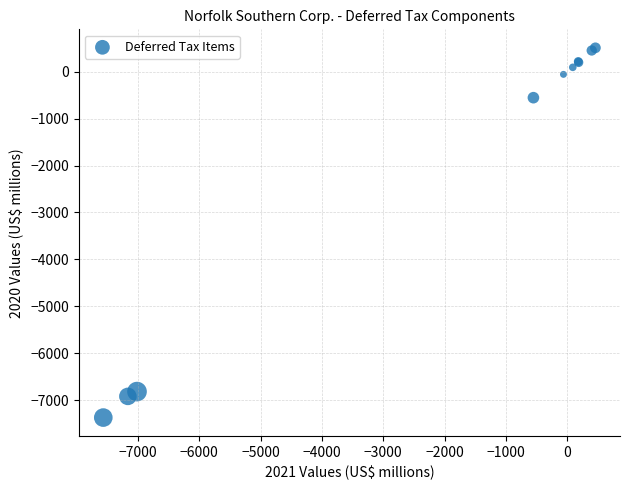

What Y value in the scatter plot is closest to -3432?

-554